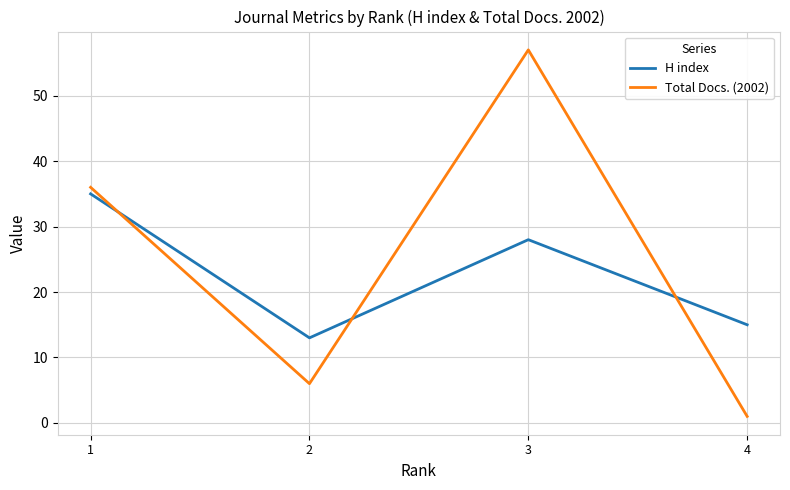

Where is the first local minimum for H index?

2